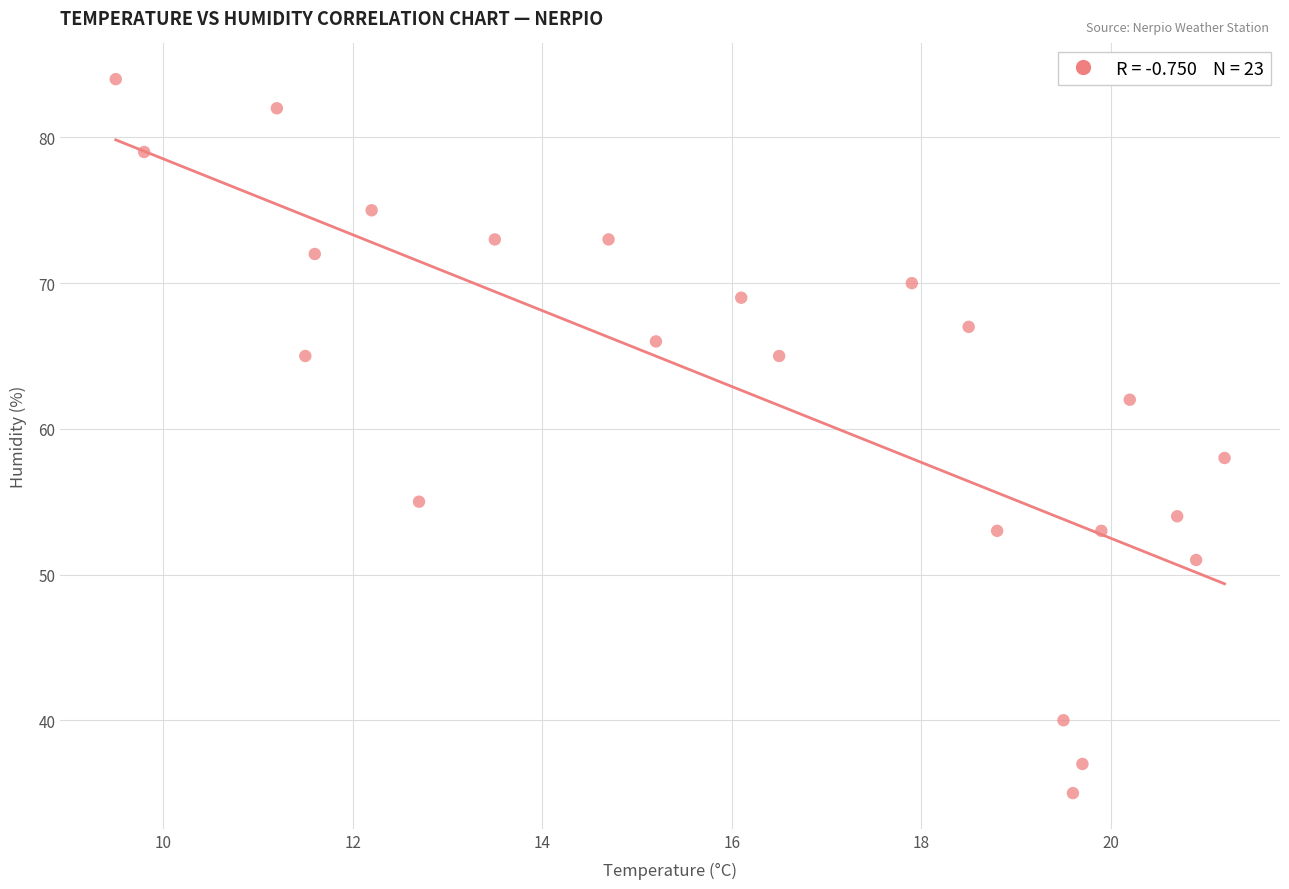

What Y value in the scatter plot is closest to 59?

58